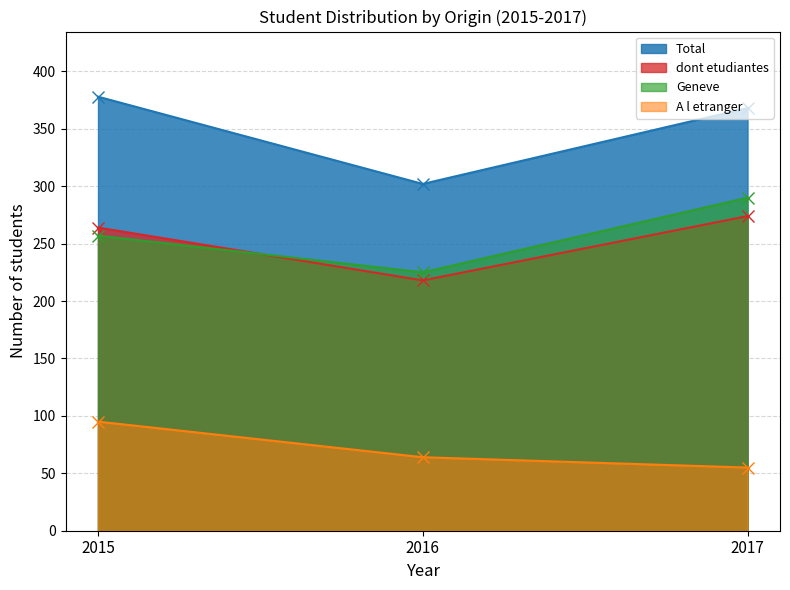

At which category is the sum across all series the highest?

2015